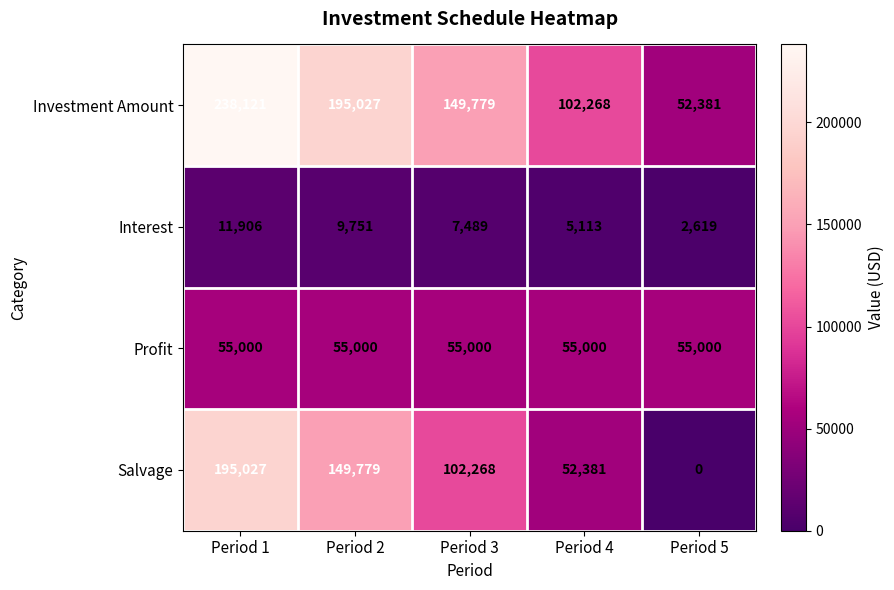

Is it true that Salvage equals 82599 at Period 5?

False